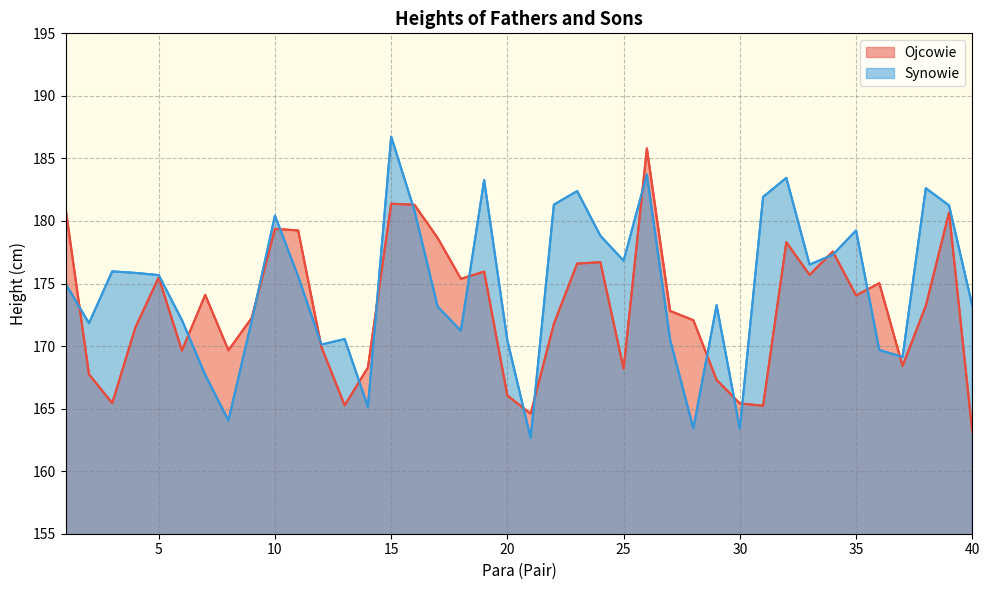

Reading left to right, what are all the values shown in this chart?

Ojcowie: 1=180.9	2=167.7	3=165.4	4=171.5	5=175.5	6=169.6	7=174.1	8=169.7	9=172.2	10=179.4	11=179.2	12=169.9	13=165.3	14=168.3	15=181.4	16=181.3	17=178.6	18=175.4	19=175.9	20=166.0	21=164.6	22=171.8	23=176.6	24=176.7	25=168.2	26=185.8	27=172.8	28=172.1	29=167.3	30=165.4	31=165.2	32=178.3	33=175.7	34=177.6	35=174.0	36=175.0	37=168.4	38=173.2	39=180.7	40=163.1
Synowie: 1=175.0	2=171.8	3=176.0	4=175.8	5=175.7	6=172.1	7=167.7	8=164.1	9=172.0	10=180.4	11=175.6	12=170.1	13=170.6	14=165.1	15=186.7	16=180.8	17=173.2	18=171.2	19=183.3	20=170.4	21=162.6	22=181.3	23=182.4	24=178.8	25=176.8	26=183.7	27=170.5	28=163.4	29=173.3	30=163.4	31=181.9	32=183.4	33=176.5	34=177.3	35=179.2	36=169.7	37=169.1	38=182.6	39=181.2	40=173.2